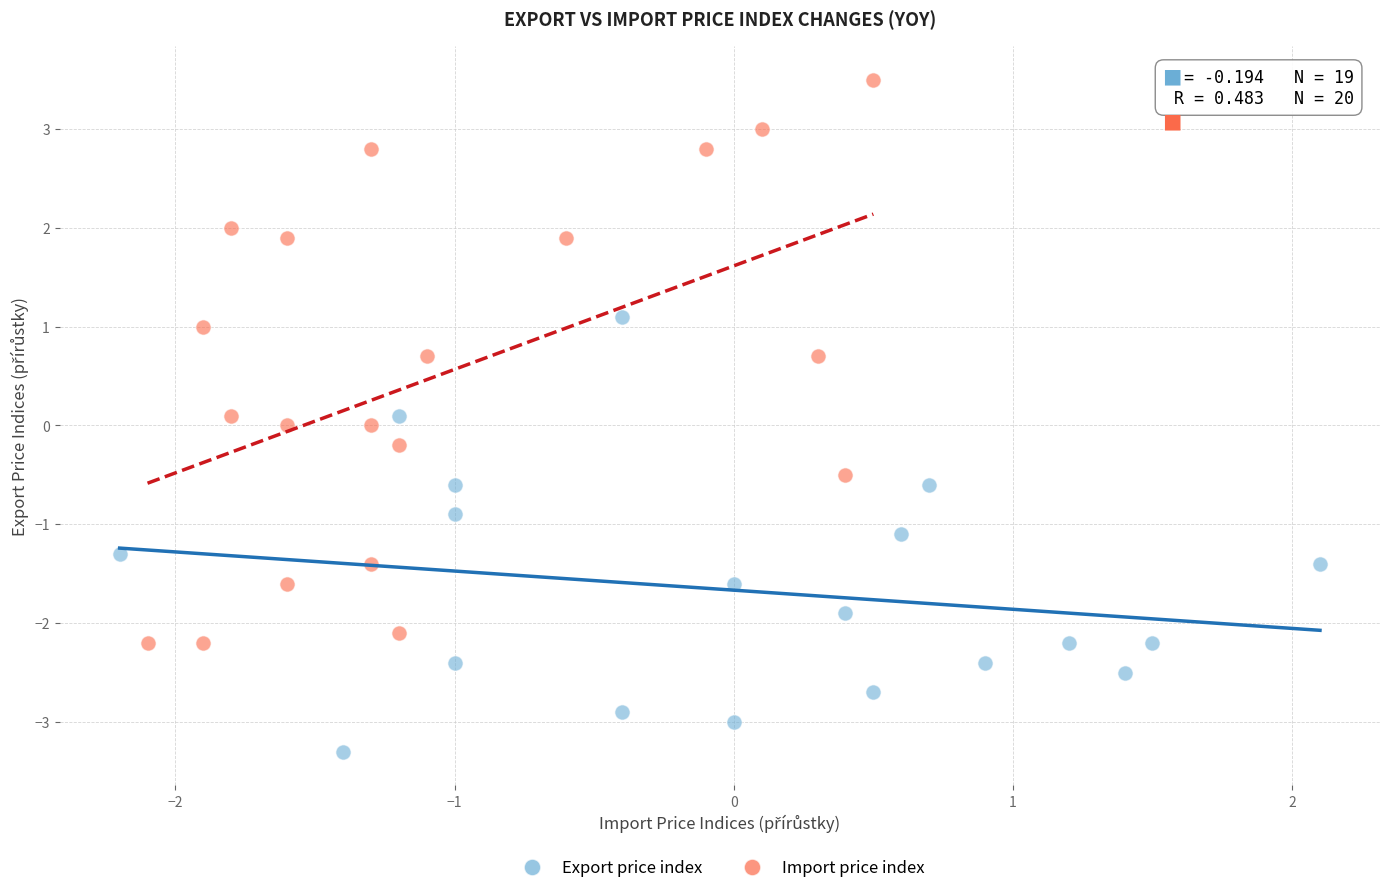

Which series contains the highest Y value?

Import price index